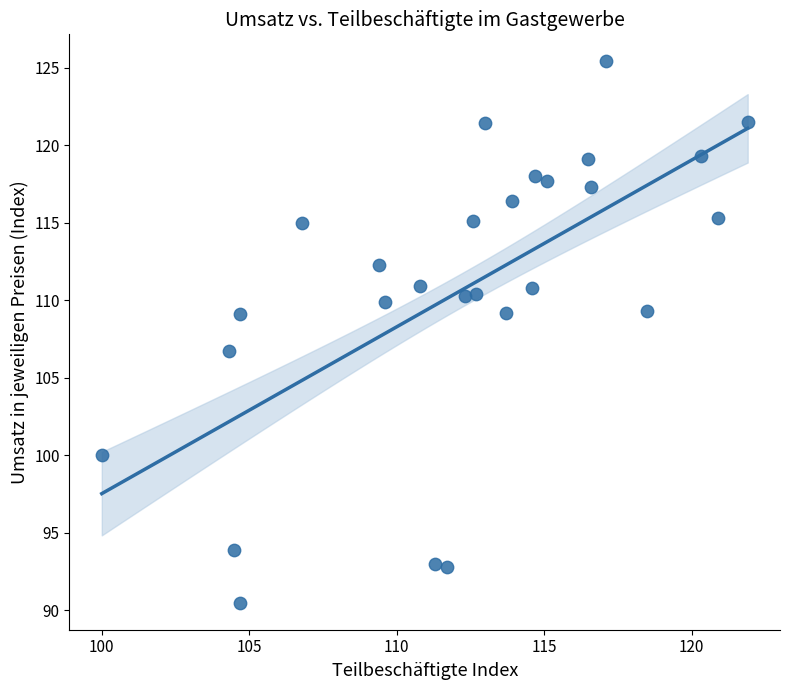

What is the range of X values (max minus min)?

21.9